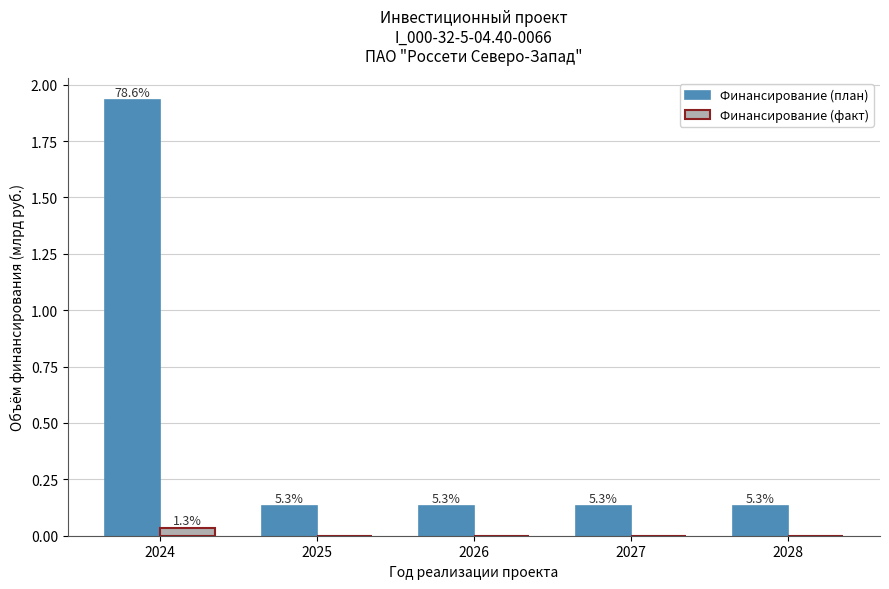

What is the sum of the Финансирование (план) values at 2026 and 2027?

0.3